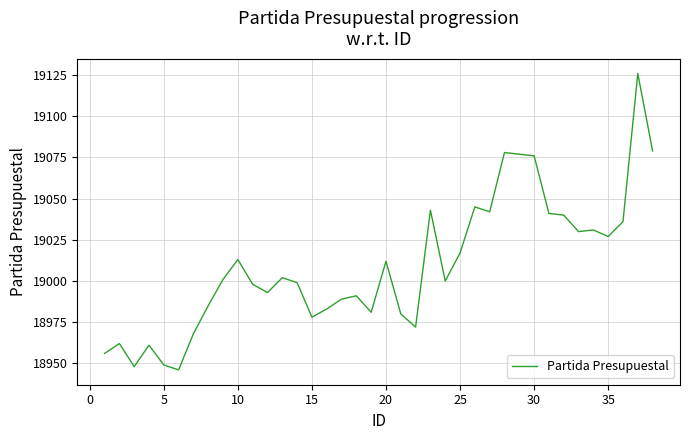

What is the maximum value shown in the chart?

19126